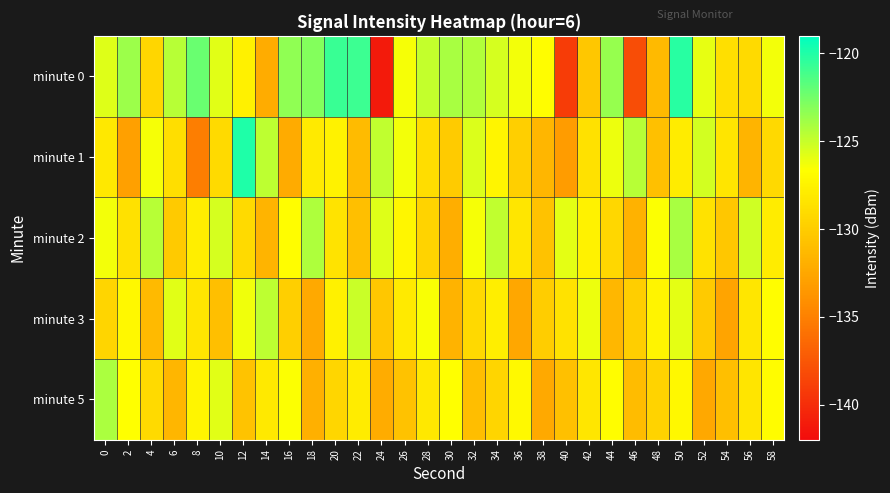

What is the spread (max minus min) of values at 40?

13.2